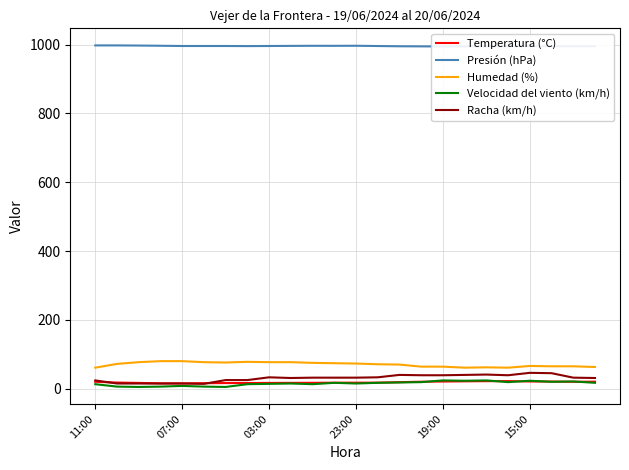

What is the total value across all series at 22?

1133.0